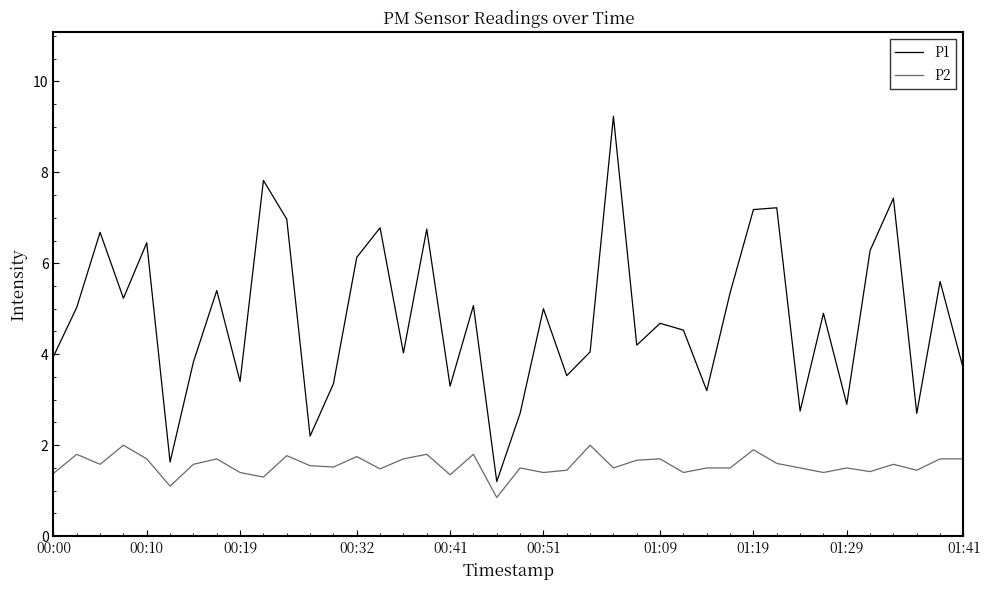

True or false: P2 and P1 intersect in this chart.

False